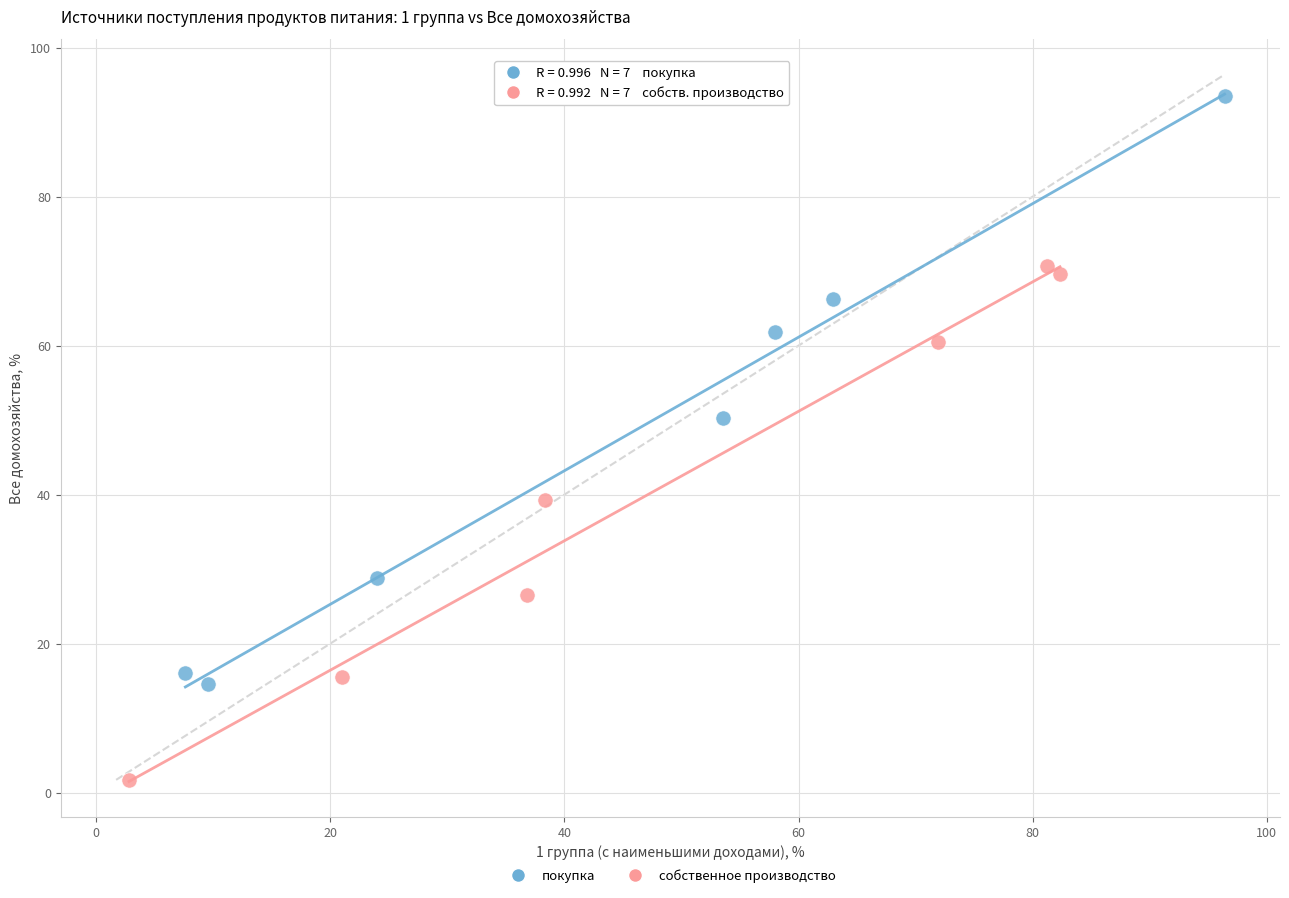

Which series has the widest spread of Y values?

покупка